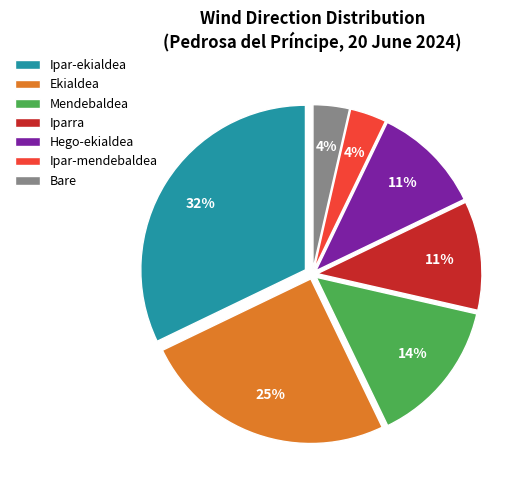

Does Ipar-mendebaldea represent more than half of the total?

No